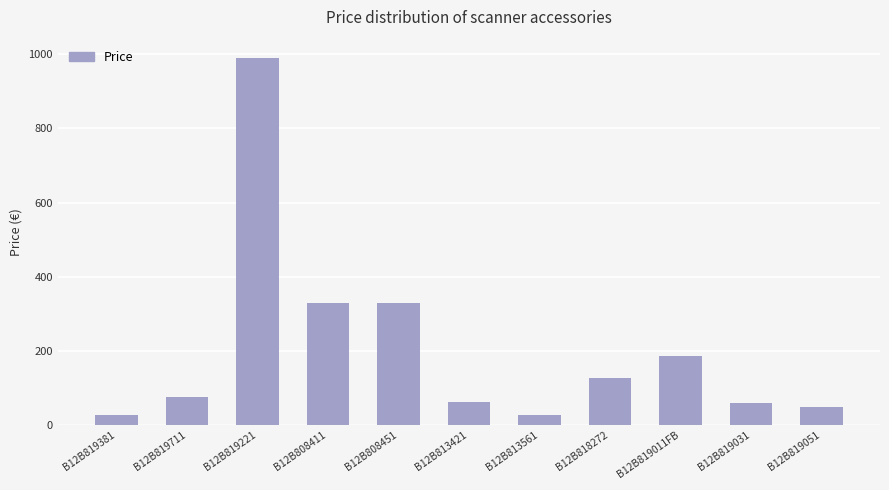

What is the change in value from B12B808411 to B12B819031?

-268.4